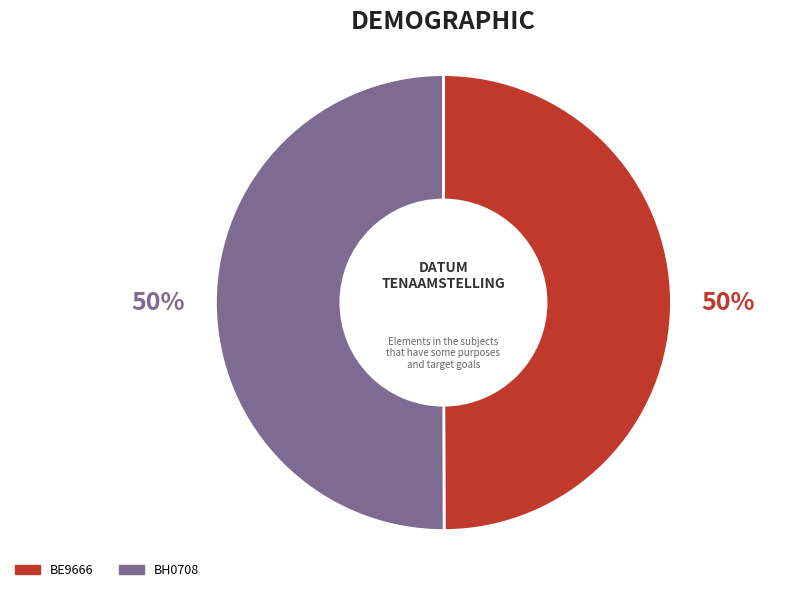

Is the sum of BH0708 and BE9666 greater than half?

Yes